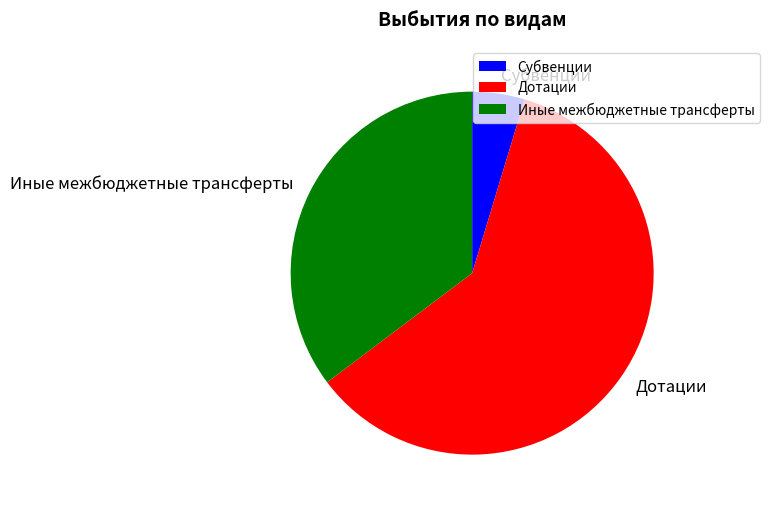

Is the sum of Дотации and Иные межбюджетные трансферты greater than half?

Yes